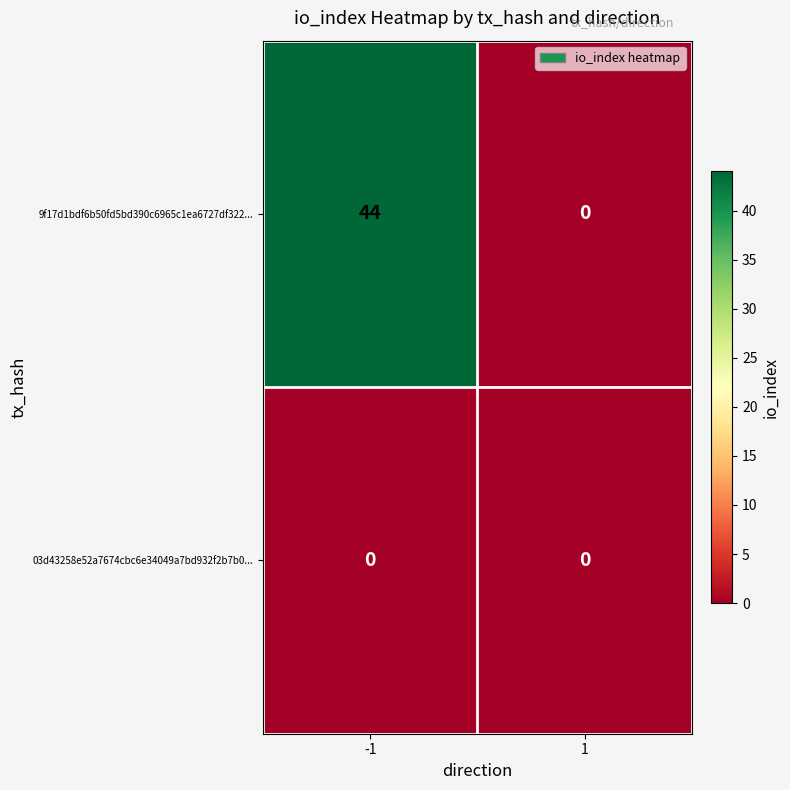

List the series in order of their peak value, lowest first.

03d43258e52a7674cbc6e34049a7bd932f2b7b0..., 9f17d1bdf6b50fd5bd390c6965c1ea6727df322...